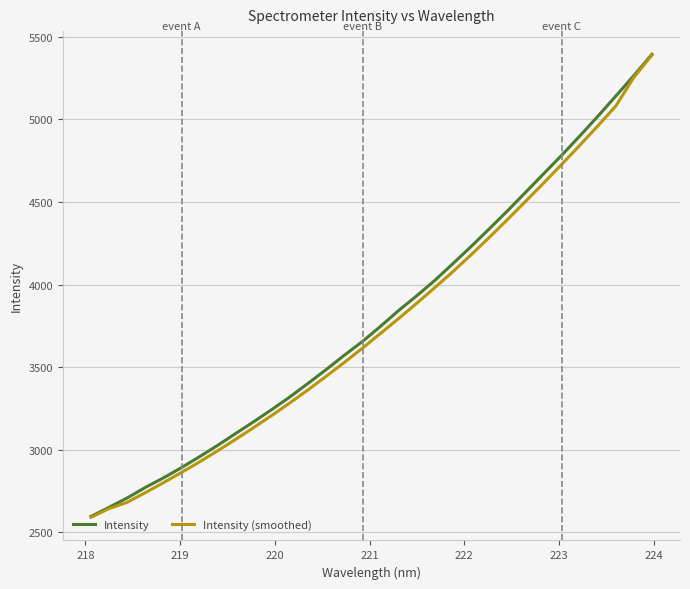

What is the highest value of the Intensity series?

5394.5